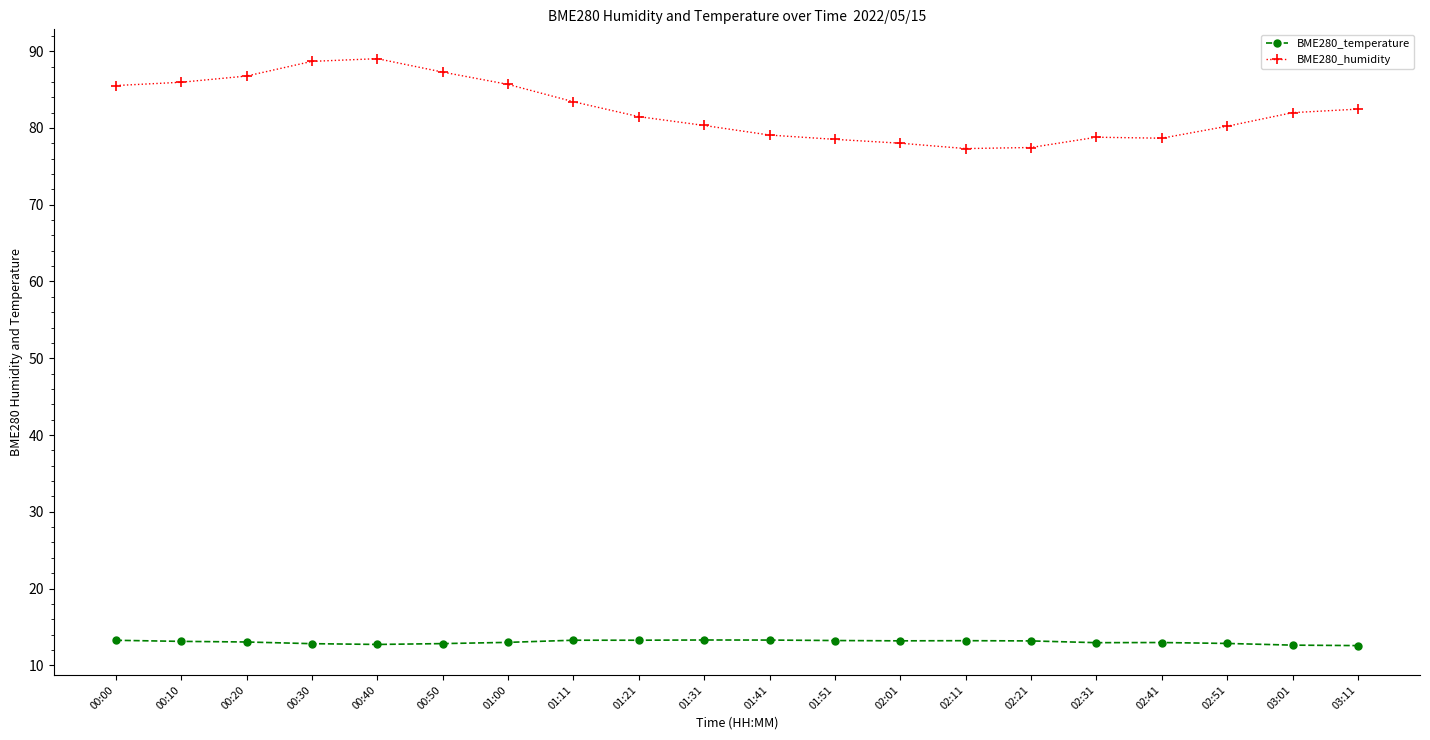

At how many categories does at least one series exceed 88?

2